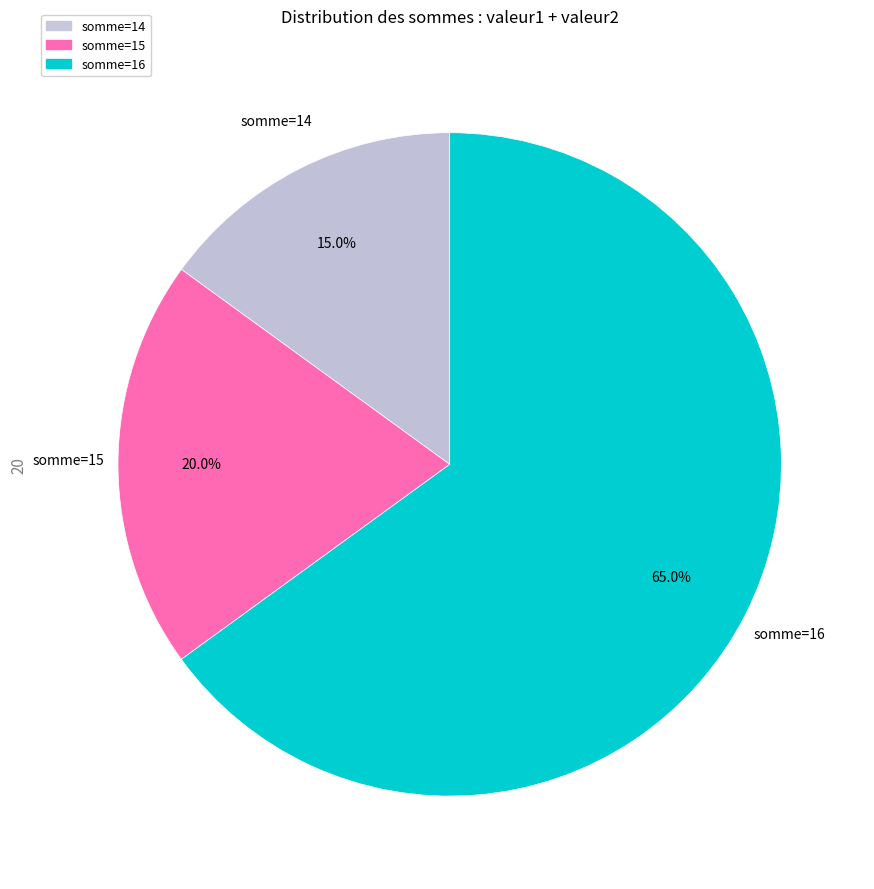

Which has a higher value, somme=15 or somme=16?

somme=16